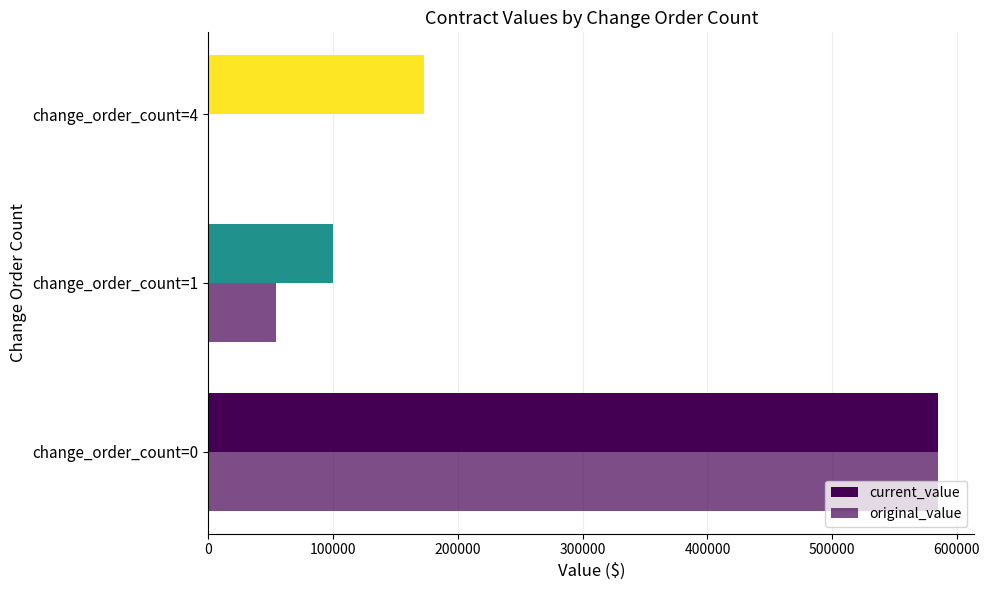

How many values in original_value are above zero?

2